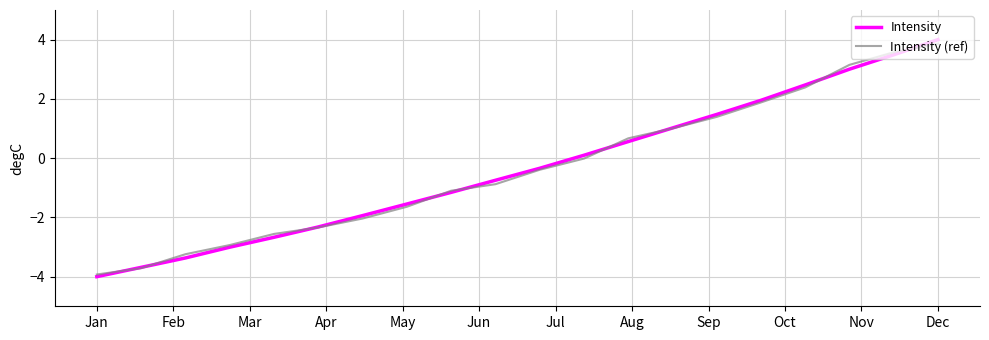

What is the difference between the second highest and second lowest values in the Intensity series?

7.2